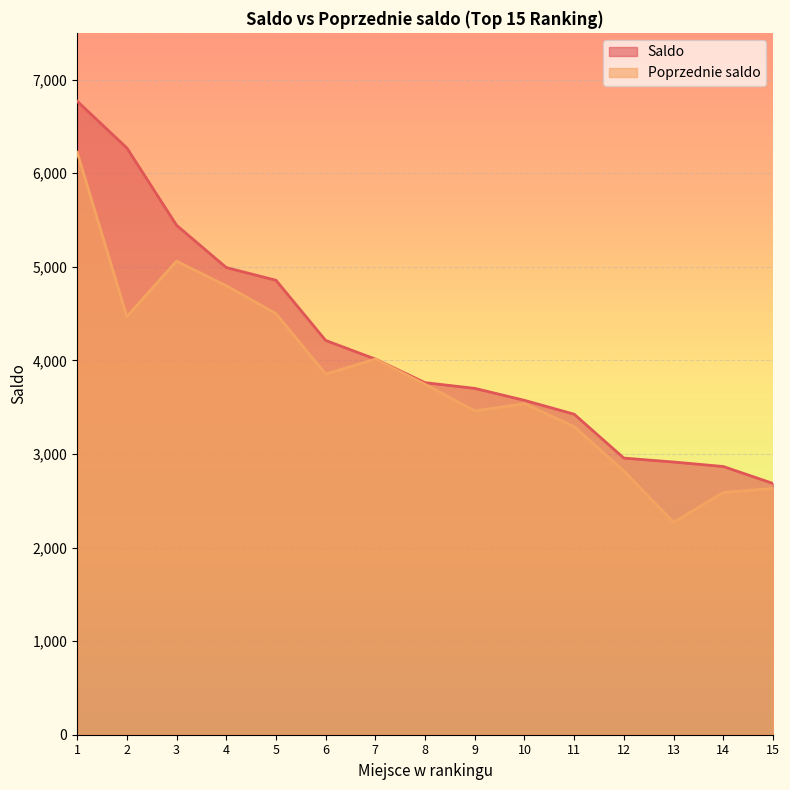

What is the sum of the Poprzednie saldo values at 14 and 11?

5881